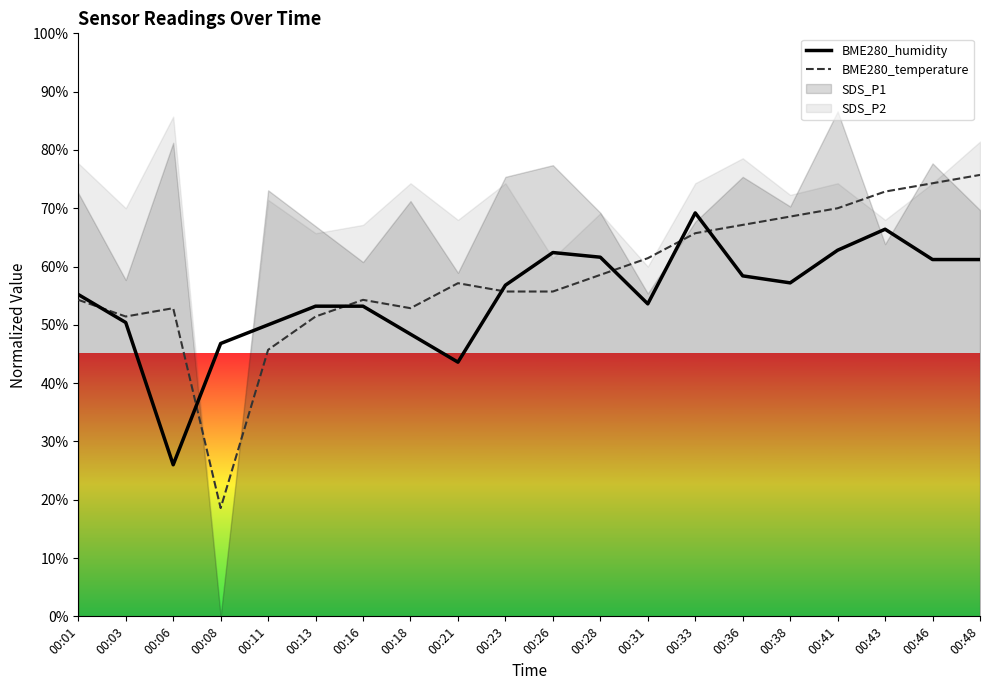

At which category does BME280_humidity reach its first local valley?

00:06